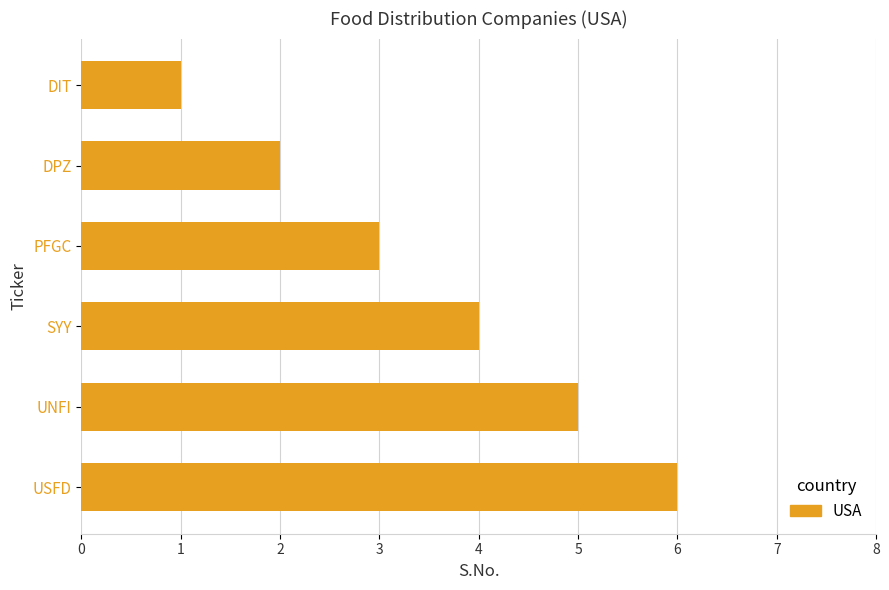

What is the change in value from DIT to PFGC?

+2